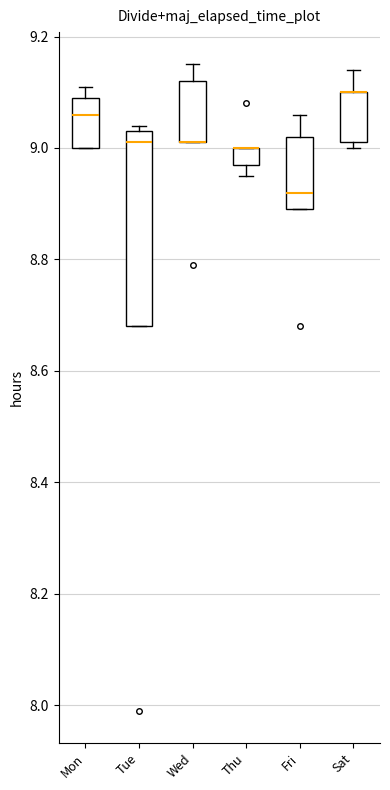

Where is the lower edge of the box for Thu on the y-axis? The values are not printed on the chart, so give them approximately, as read against the axis.

8.98